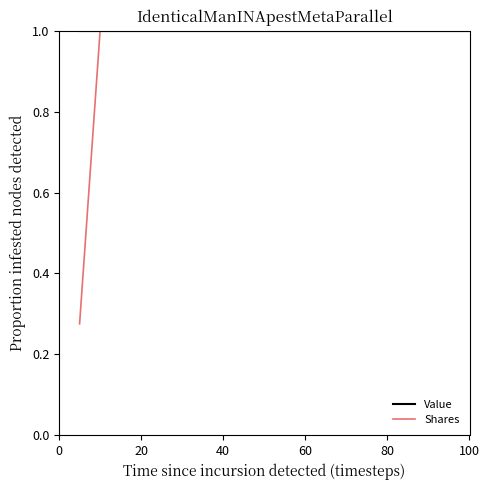

What is the maximum value shown in the chart?

1.0